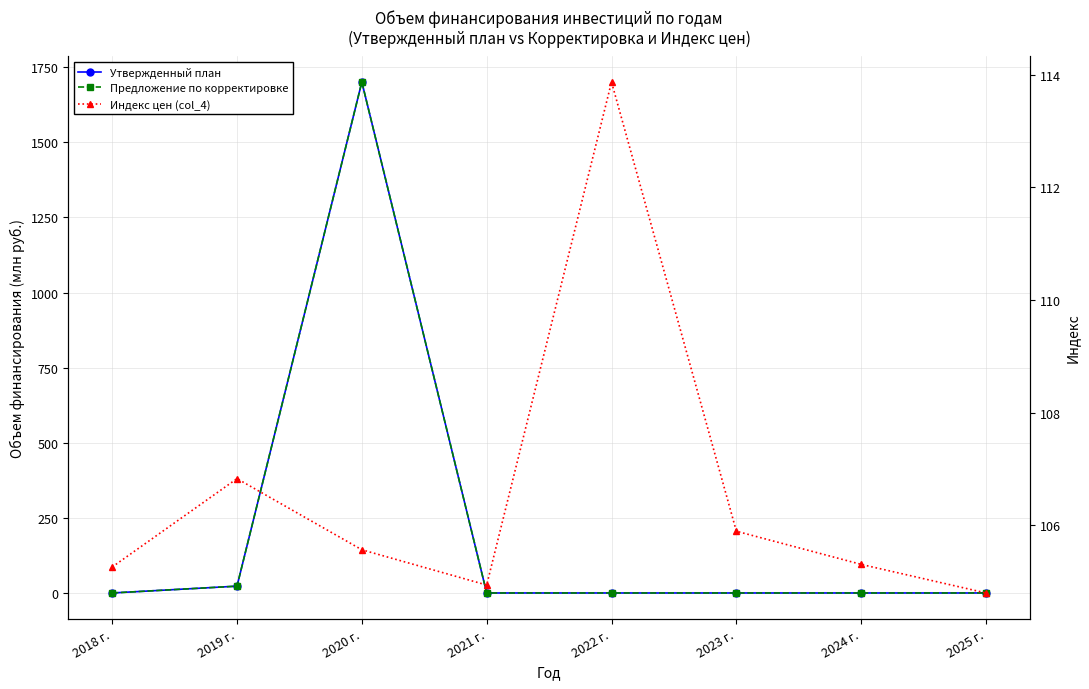

The value of Предложение по корректировке at 2020 г. is 1701.0. True or false?

True